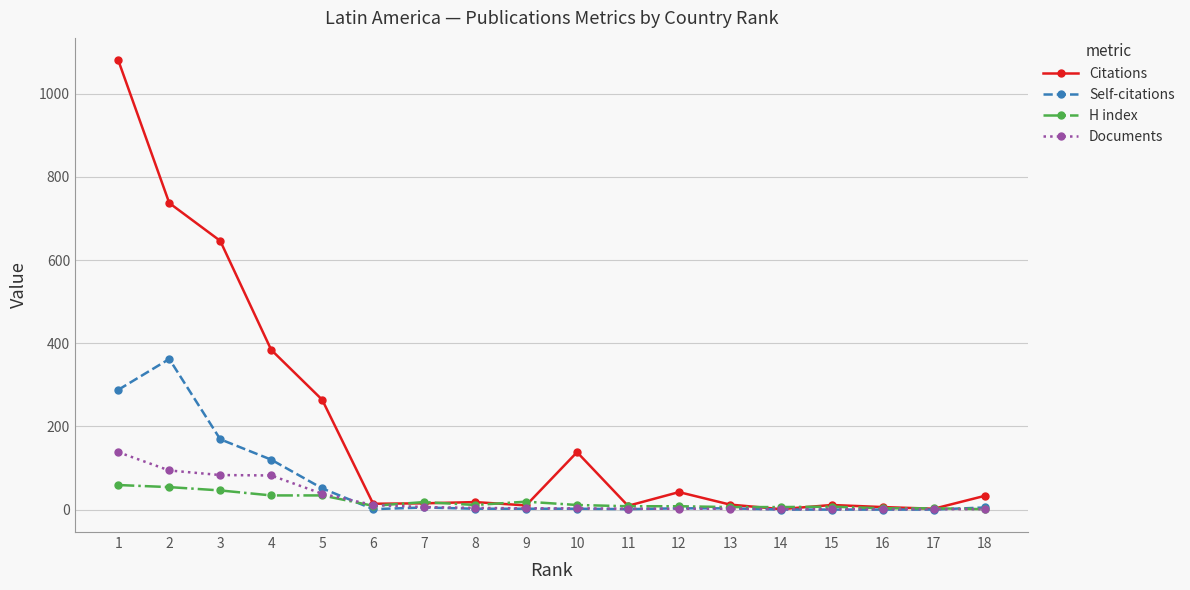

Read the Citations value at 1.

1080